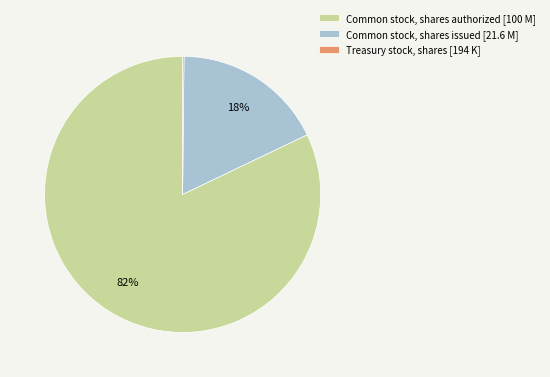

What is the ratio of the value at Common stock, shares authorized [100 M] to the value at Common stock, shares issued [21.6 M]?

4.6